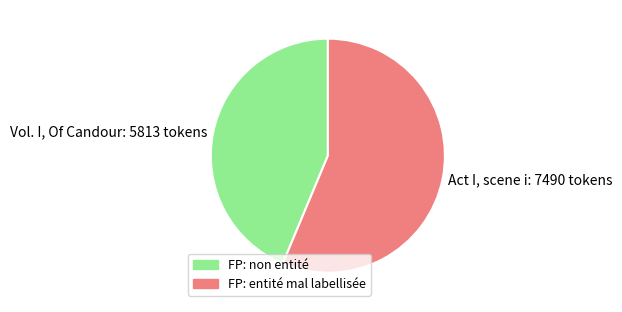

Is the sum of Vol. I, Of Candour: 5813 tokens and Act I, scene i: 7490 tokens greater than half?

Yes